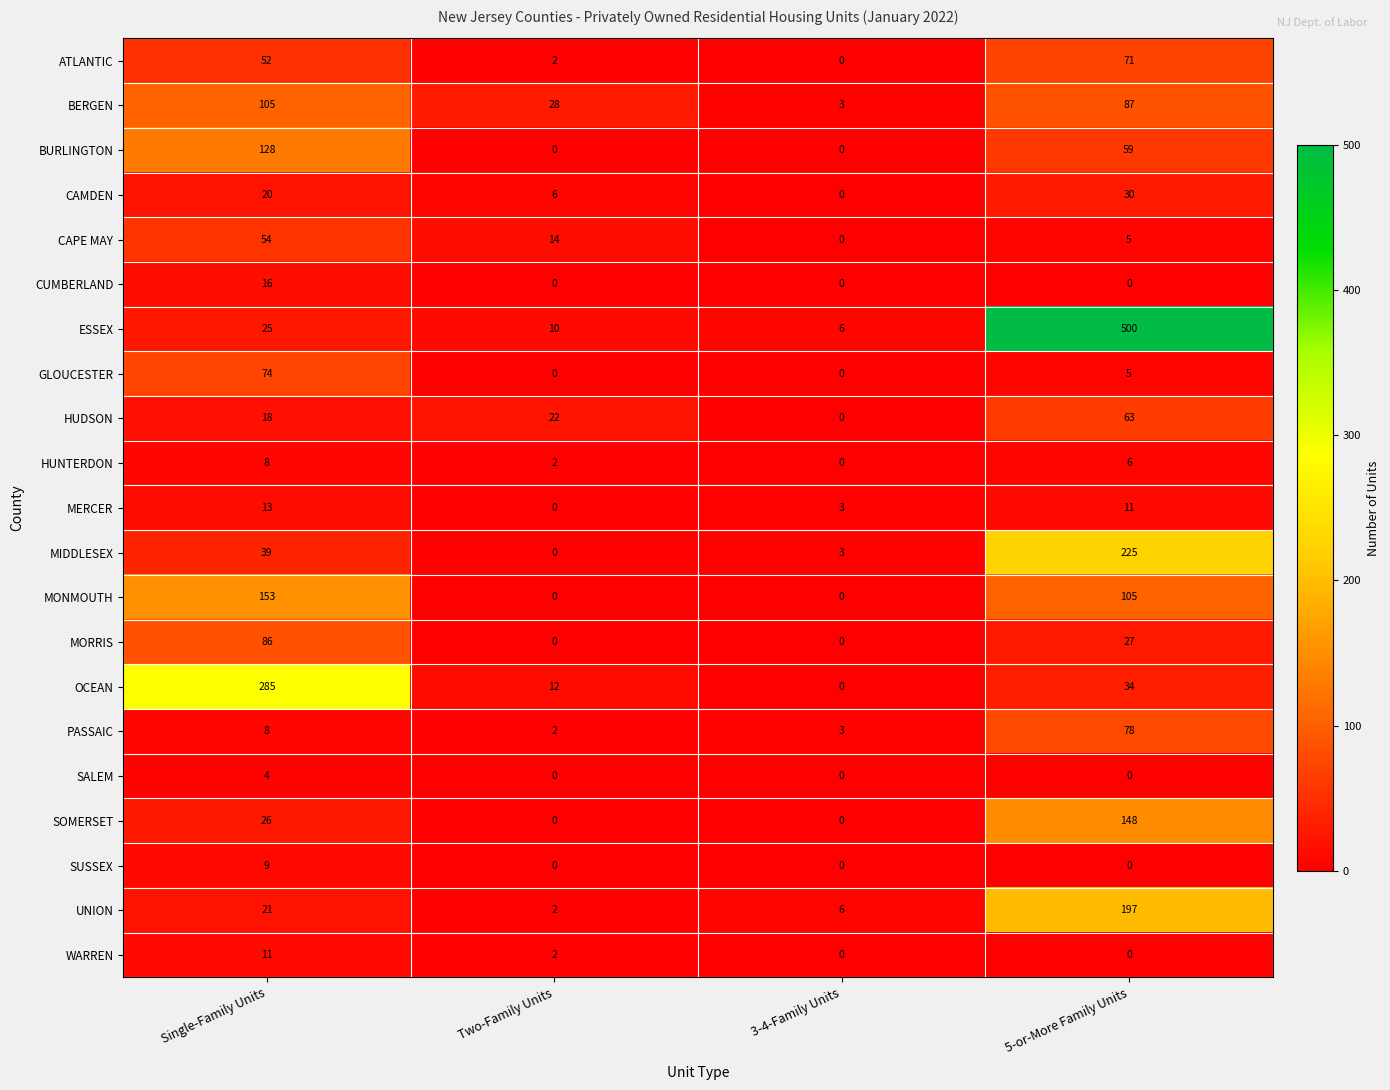

At which label is MONMOUTH closest to 76?

5-or-More Family Units